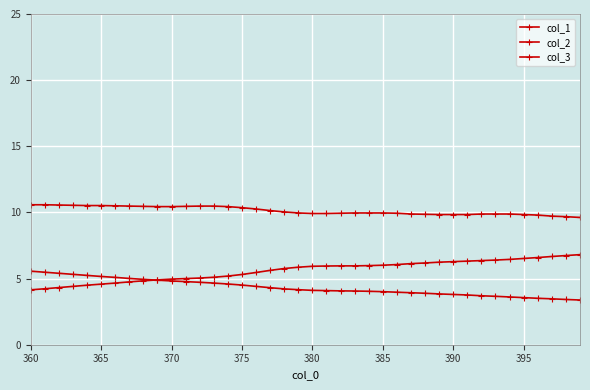

How many lines are shown in the chart?

3